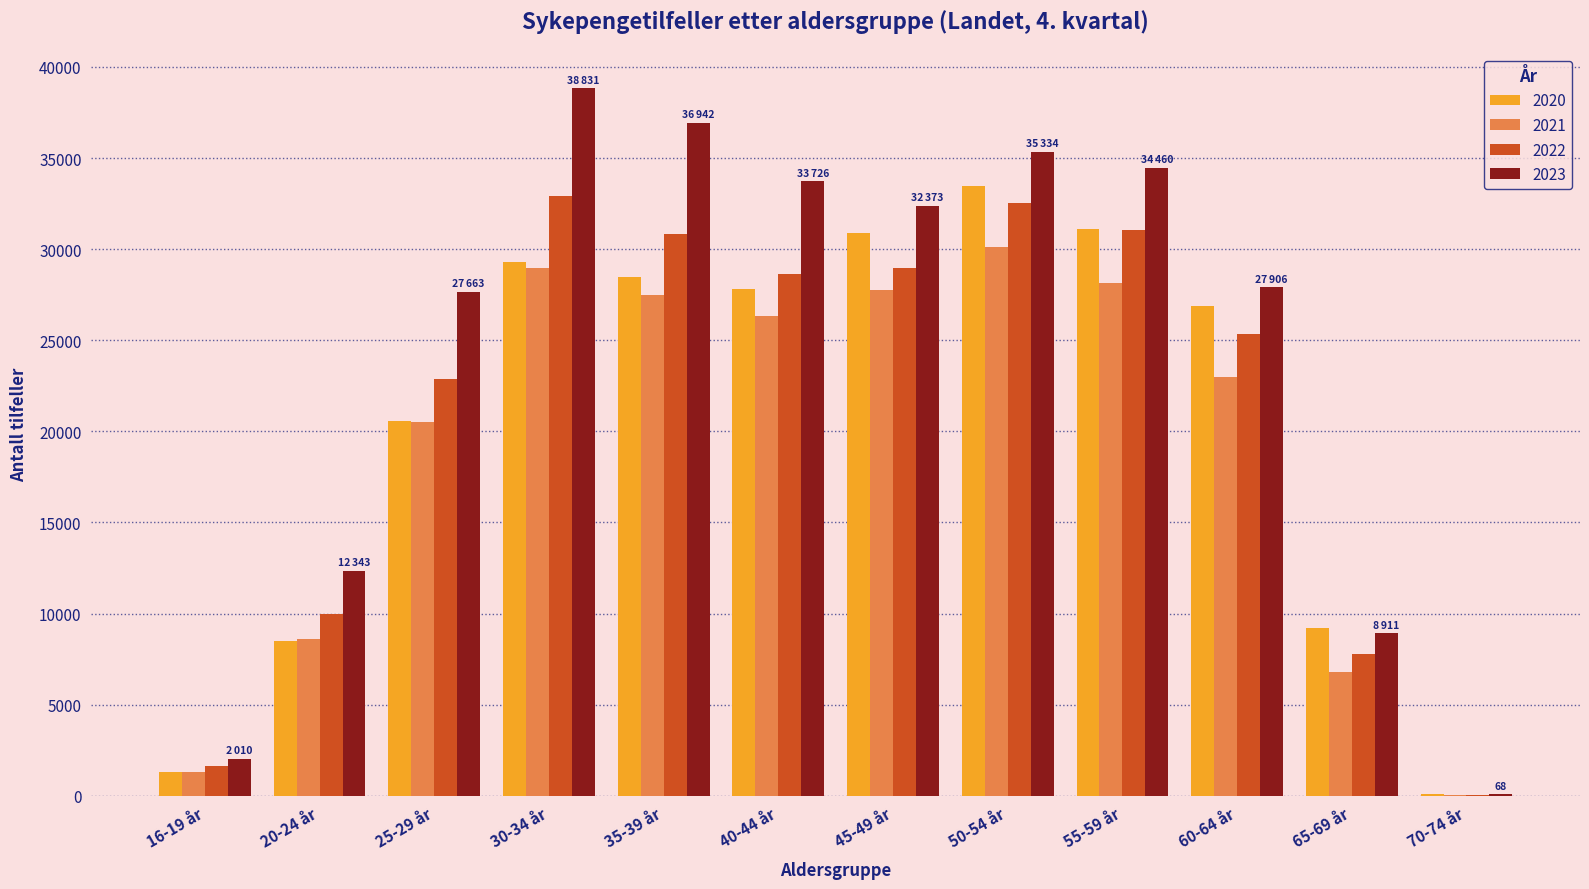

The value of 2021 at 16-19 år is 1320. True or false?

True